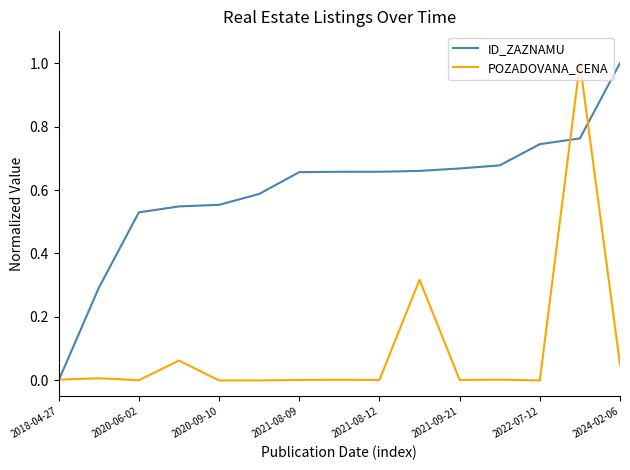

What is the highest value of the POZADOVANA_CENA series?

1.0